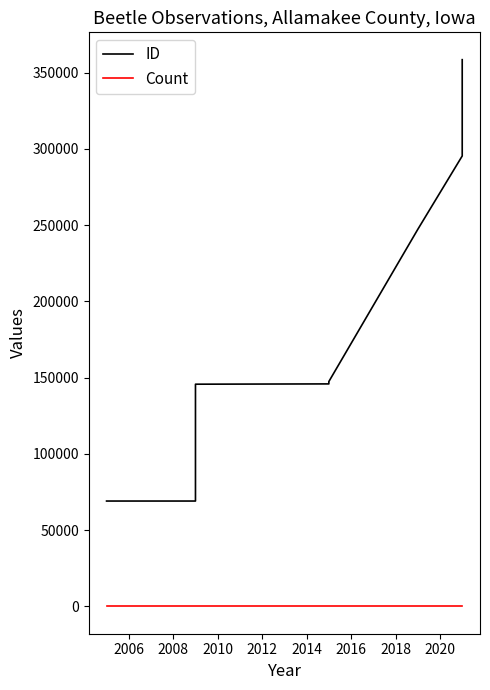

Which series has the widest spread of values?

ID